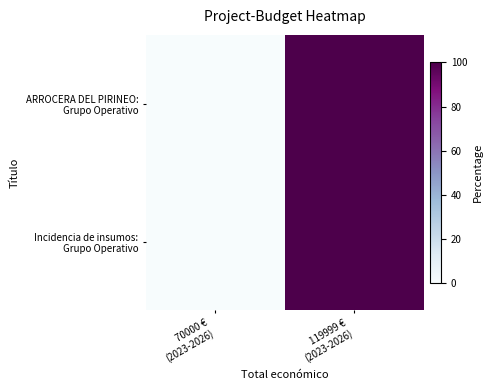

Which series has the largest range (max minus min)?

ARROCERA DEL PIRINEO: Grupo Operativo